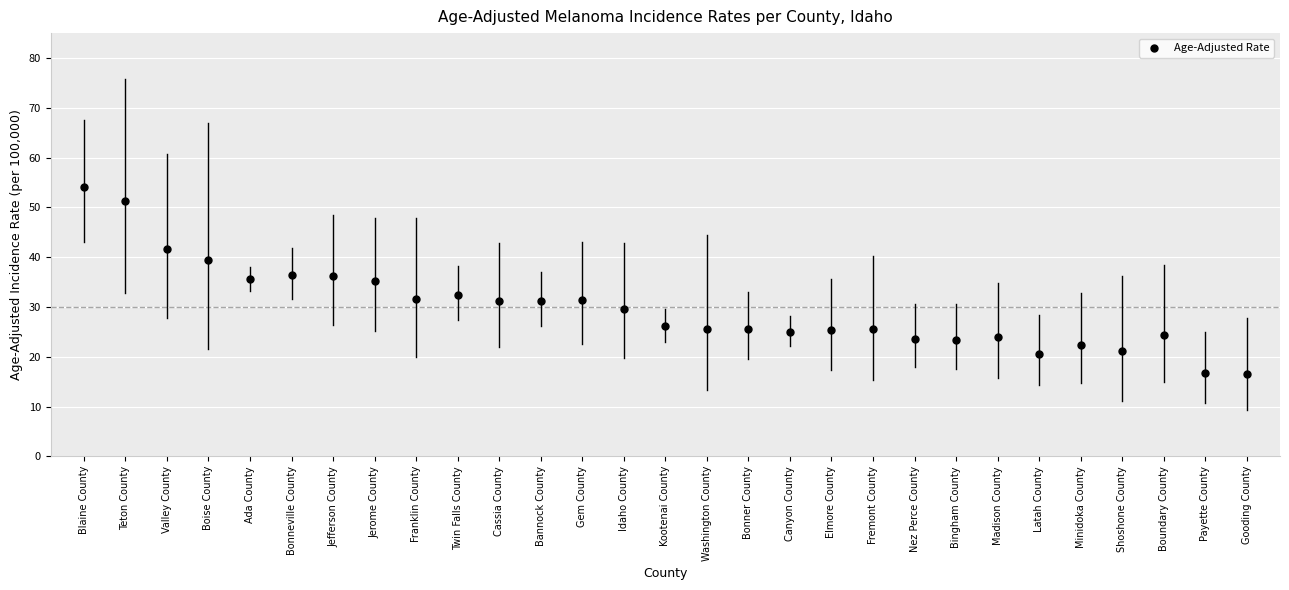

What is the range of Y values (max minus min)?

37.5